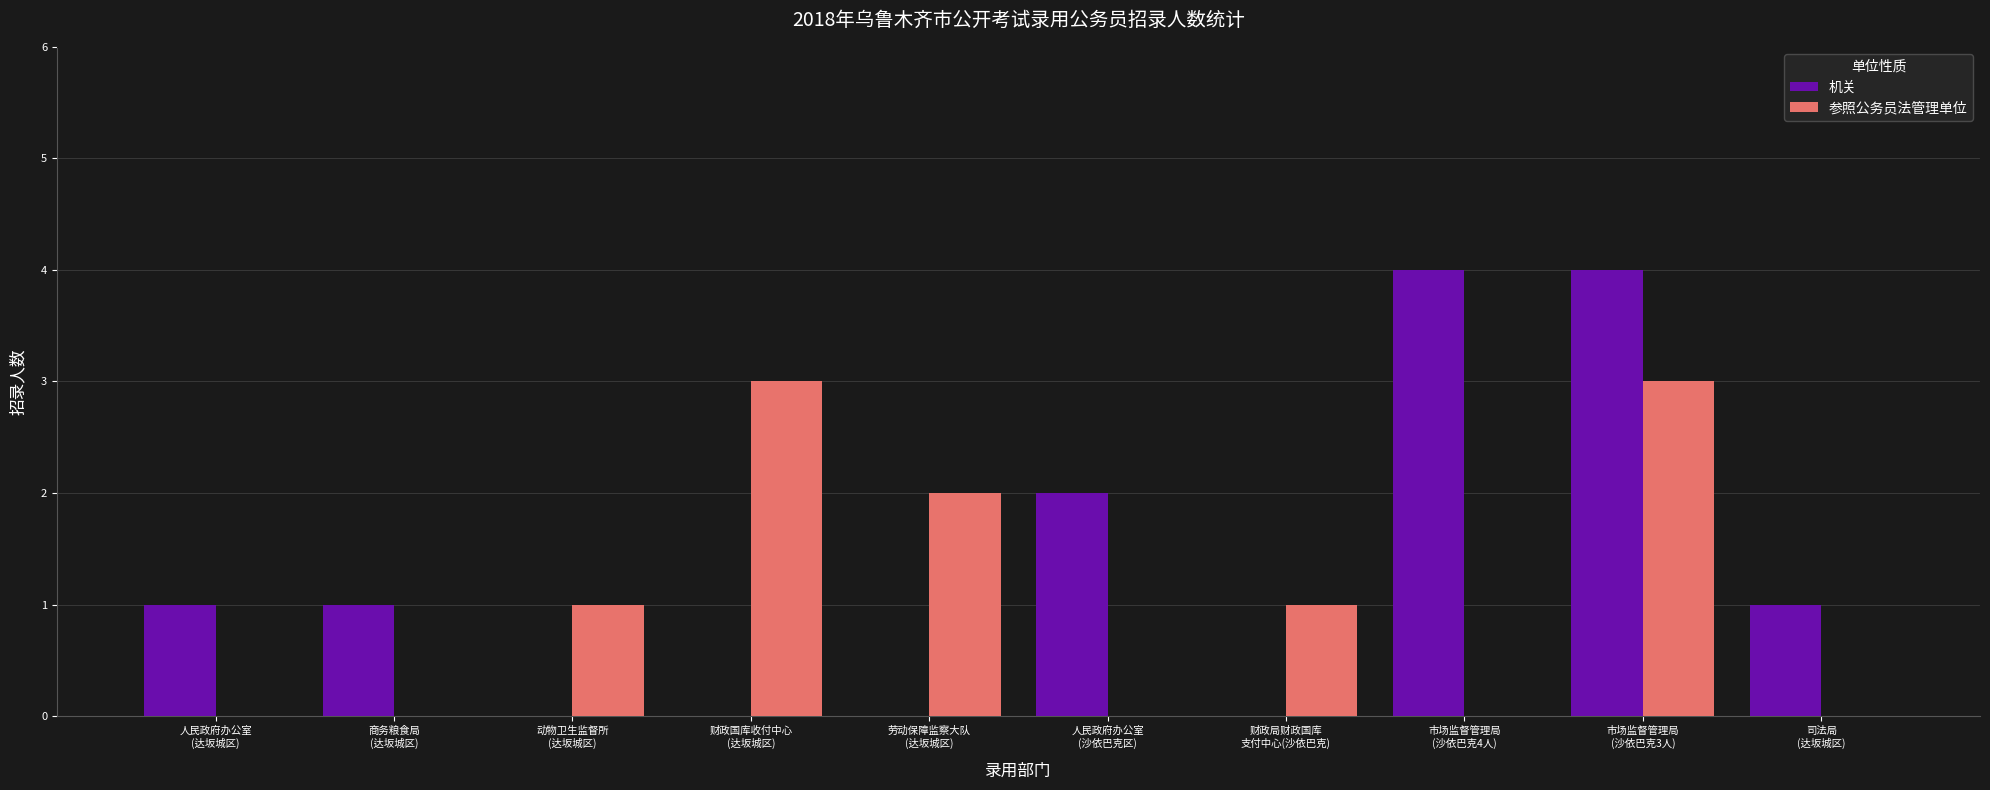

Is it true that 机关 equals 0 at 财政局财政国库
支付中心(沙依巴克)?

True